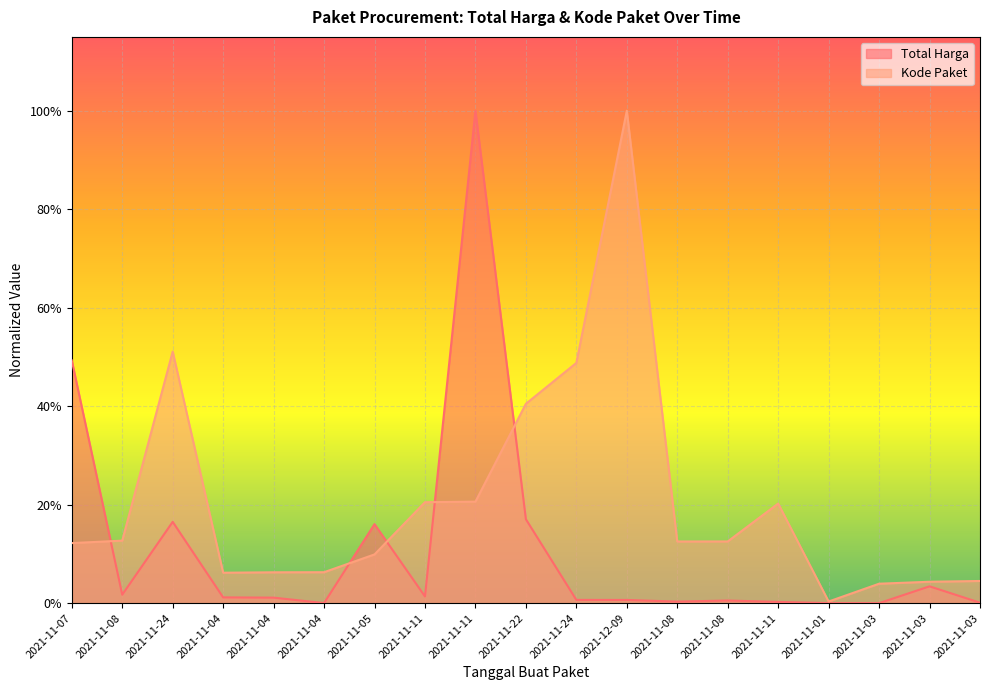

How many interior local valleys does the Kode Paket series have?

3